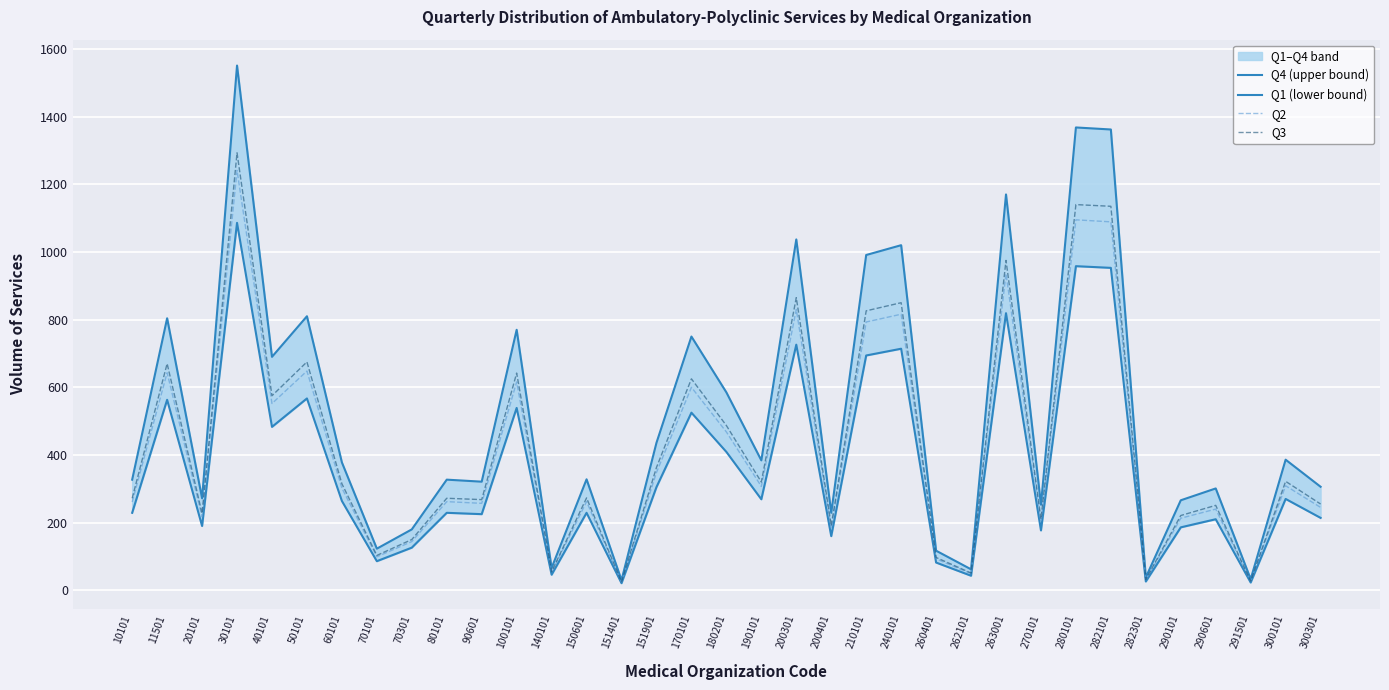

List the labels in order of Q2 value, smallest first.

151401, 291501, 282301, 262101, 140101, 260401, 70101, 70301, 200401, 270101, 290101, 20101, 290601, 300301, 90601, 10101, 80101, 150601, 60101, 190101, 300101, 151901, 180201, 40101, 170101, 100101, 11501, 50101, 210101, 240101, 200301, 263001, 282101, 280101, 30101